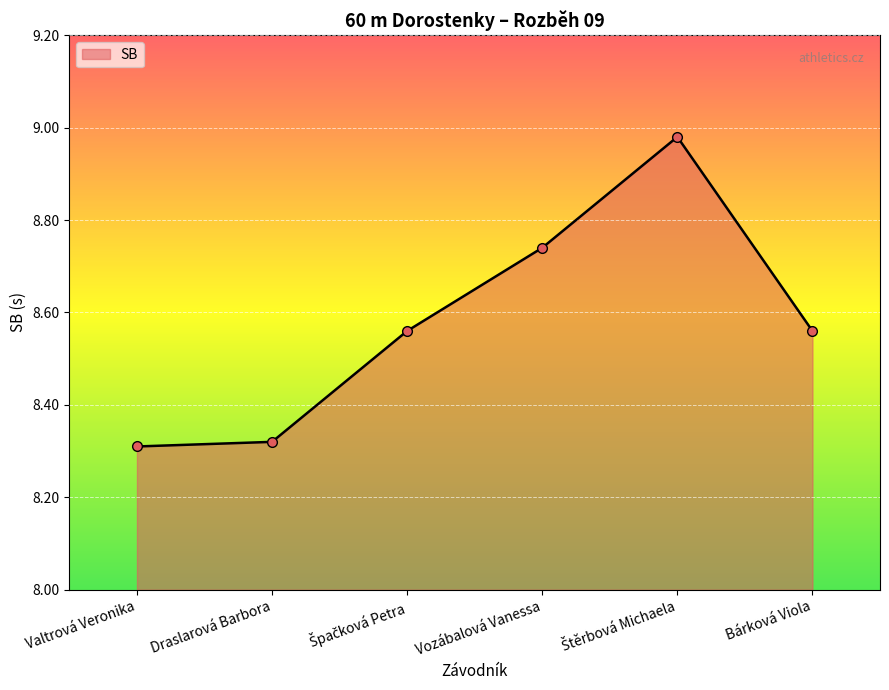

Which has a higher value, Valtrová Veronika or Bárková Viola?

Bárková Viola